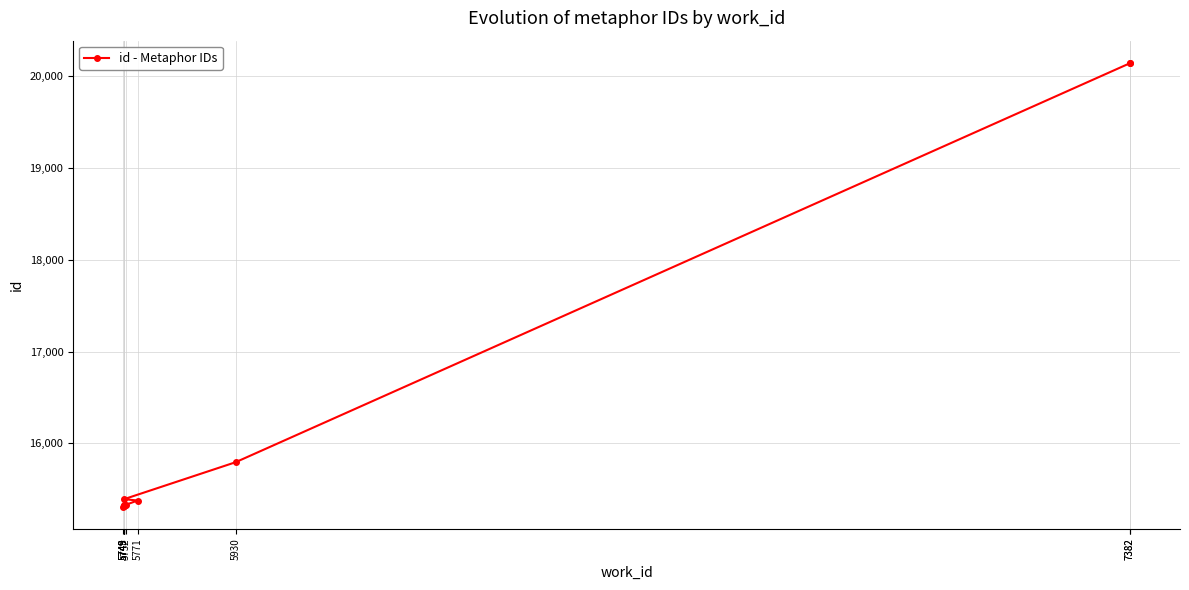

Rank the categories by value from lowest to highest.

5748, 5749, 5749, 5749, 5752, 5771, 5749, 5930, 7382, 7382